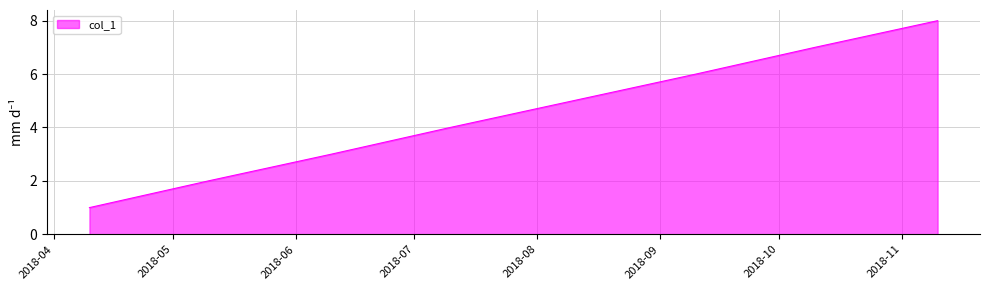

What is the difference between the maximum and second lowest values?

6